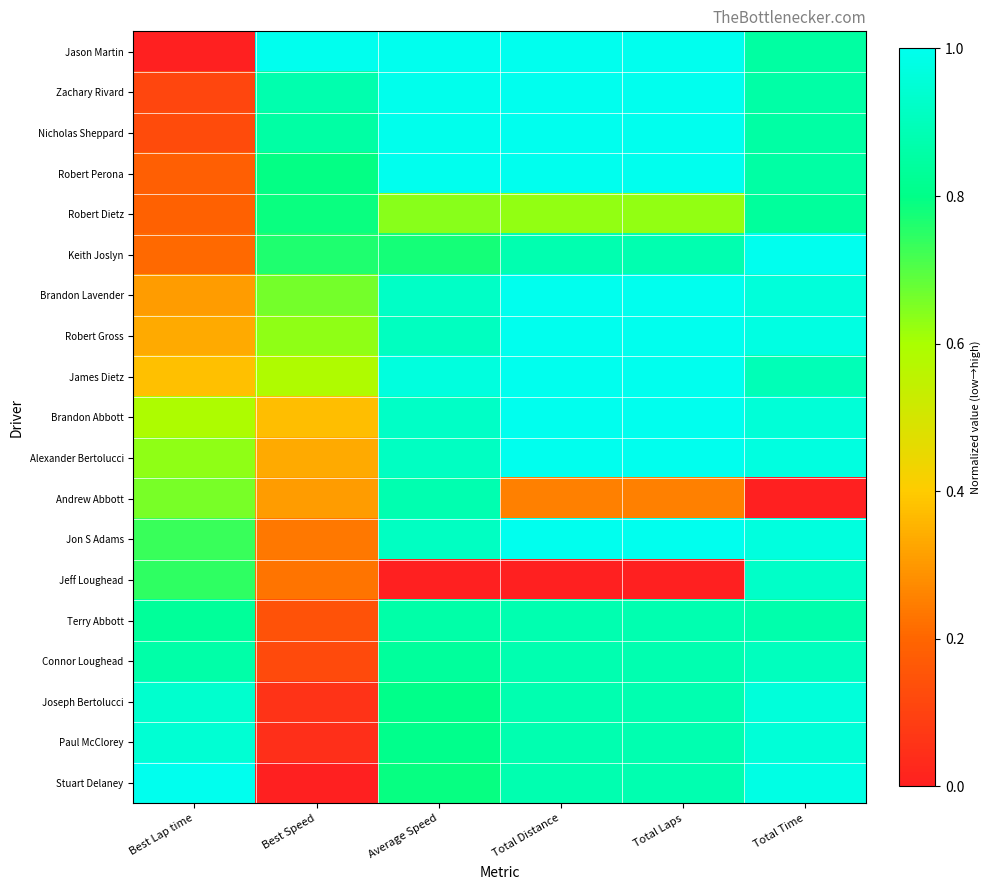

How many distinct data groups are displayed?

19